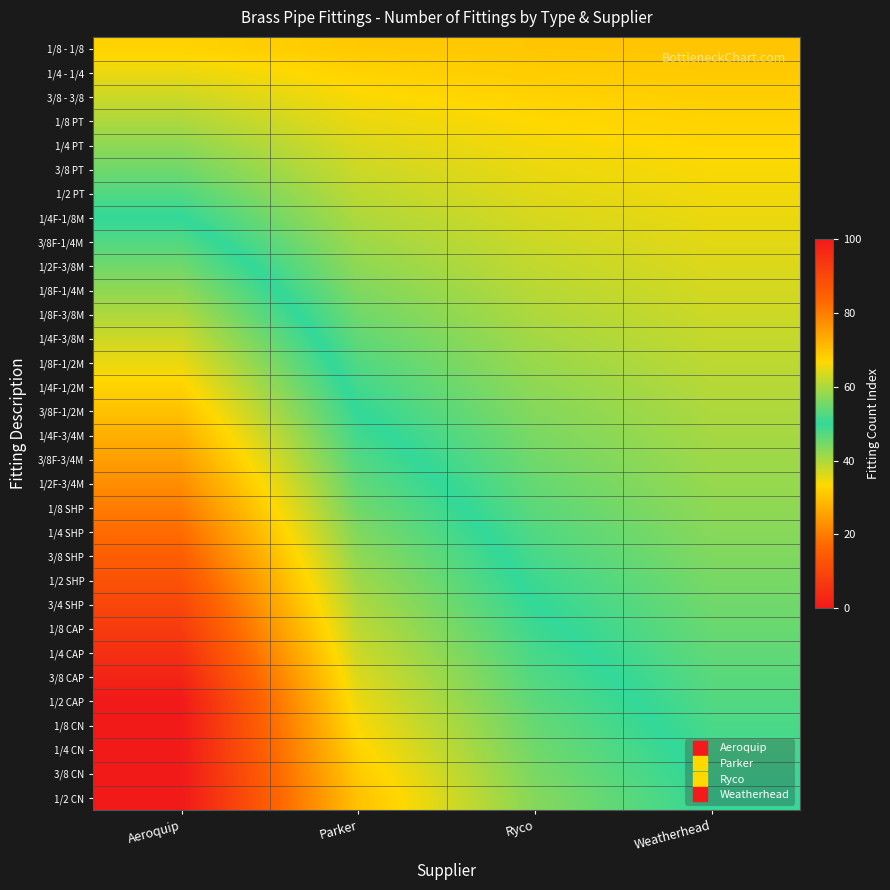

Reading left to right, list all the values displayed in this chart.

1/8 - 1/8: Aeroquip=32.5	Parker=31.2	Ryco=30.8	Weatherhead=30.6
1/4 - 1/4: Aeroquip=35.0	Parker=32.5	Ryco=31.7	Weatherhead=31.2
3/8 - 3/8: Aeroquip=37.5	Parker=33.7	Ryco=32.5	Weatherhead=31.9
1/8 PT: Aeroquip=40.0	Parker=35.0	Ryco=33.3	Weatherhead=32.5
1/4 PT: Aeroquip=42.5	Parker=36.2	Ryco=34.2	Weatherhead=33.1
3/8 PT: Aeroquip=45.0	Parker=37.5	Ryco=35.0	Weatherhead=33.7
1/2 PT: Aeroquip=47.5	Parker=38.7	Ryco=35.8	Weatherhead=34.4
1/4F-1/8M: Aeroquip=50.0	Parker=40.0	Ryco=36.7	Weatherhead=35.0
3/8F-1/4M: Aeroquip=52.5	Parker=41.2	Ryco=37.5	Weatherhead=35.6
1/2F-3/8M: Aeroquip=55.0	Parker=42.5	Ryco=38.3	Weatherhead=36.2
1/8F-1/4M: Aeroquip=57.5	Parker=43.7	Ryco=39.2	Weatherhead=36.9
1/8F-3/8M: Aeroquip=60.0	Parker=45.0	Ryco=40.0	Weatherhead=37.5
1/4F-3/8M: Aeroquip=62.5	Parker=46.2	Ryco=40.8	Weatherhead=38.1
1/8F-1/2M: Aeroquip=65.0	Parker=47.5	Ryco=41.7	Weatherhead=38.7
1/4F-1/2M: Aeroquip=67.5	Parker=48.7	Ryco=42.5	Weatherhead=39.4
3/8F-1/2M: Aeroquip=70.0	Parker=50.0	Ryco=43.3	Weatherhead=40.0
1/4F-3/4M: Aeroquip=72.5	Parker=51.2	Ryco=44.2	Weatherhead=40.6
3/8F-3/4M: Aeroquip=75.0	Parker=52.5	Ryco=45.0	Weatherhead=41.2
1/2F-3/4M: Aeroquip=77.5	Parker=53.7	Ryco=45.8	Weatherhead=41.9
1/8 SHP: Aeroquip=80.0	Parker=55.0	Ryco=46.7	Weatherhead=42.5
1/4 SHP: Aeroquip=82.5	Parker=56.2	Ryco=47.5	Weatherhead=43.1
3/8 SHP: Aeroquip=85.0	Parker=57.5	Ryco=48.3	Weatherhead=43.7
1/2 SHP: Aeroquip=87.5	Parker=58.7	Ryco=49.2	Weatherhead=44.4
3/4 SHP: Aeroquip=90.0	Parker=60.0	Ryco=50.0	Weatherhead=45.0
1/8 CAP: Aeroquip=92.5	Parker=61.2	Ryco=50.8	Weatherhead=45.6
1/4 CAP: Aeroquip=95.0	Parker=62.5	Ryco=51.7	Weatherhead=46.2
3/8 CAP: Aeroquip=97.5	Parker=63.7	Ryco=52.5	Weatherhead=46.9
1/2 CAP: Aeroquip=100.0	Parker=65.0	Ryco=53.3	Weatherhead=47.5
1/8 CN: Aeroquip=100.0	Parker=66.2	Ryco=54.2	Weatherhead=48.1
1/4 CN: Aeroquip=100.0	Parker=67.5	Ryco=55.0	Weatherhead=48.7
3/8 CN: Aeroquip=100.0	Parker=68.7	Ryco=55.8	Weatherhead=49.4
1/2 CN: Aeroquip=100.0	Parker=70.0	Ryco=56.7	Weatherhead=50.0